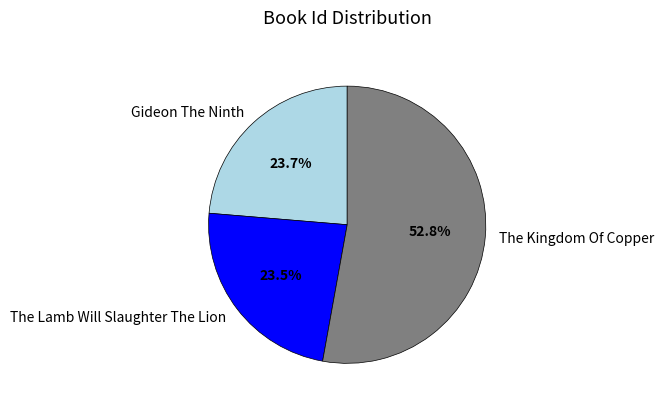

Which slice is the largest?

The Kingdom Of Copper